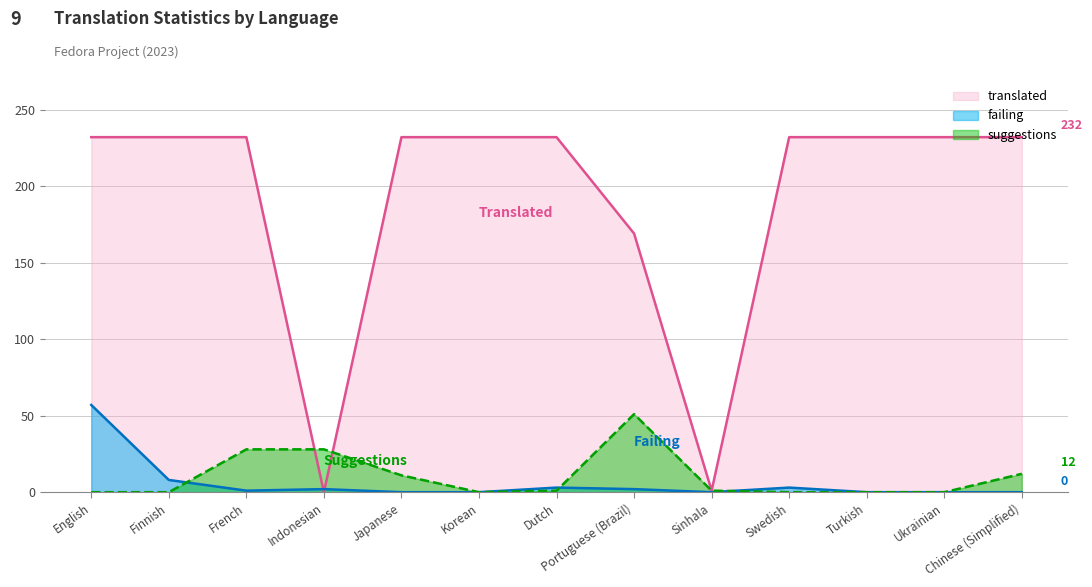

How many values in the suggestions series are below 1?

6